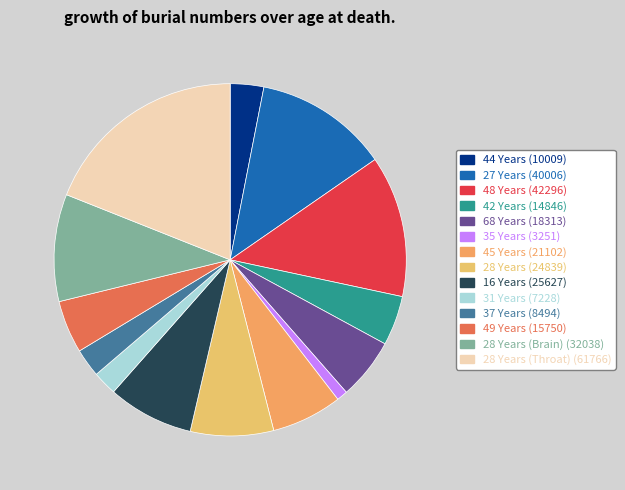

Count the number of slices in the pie.

14